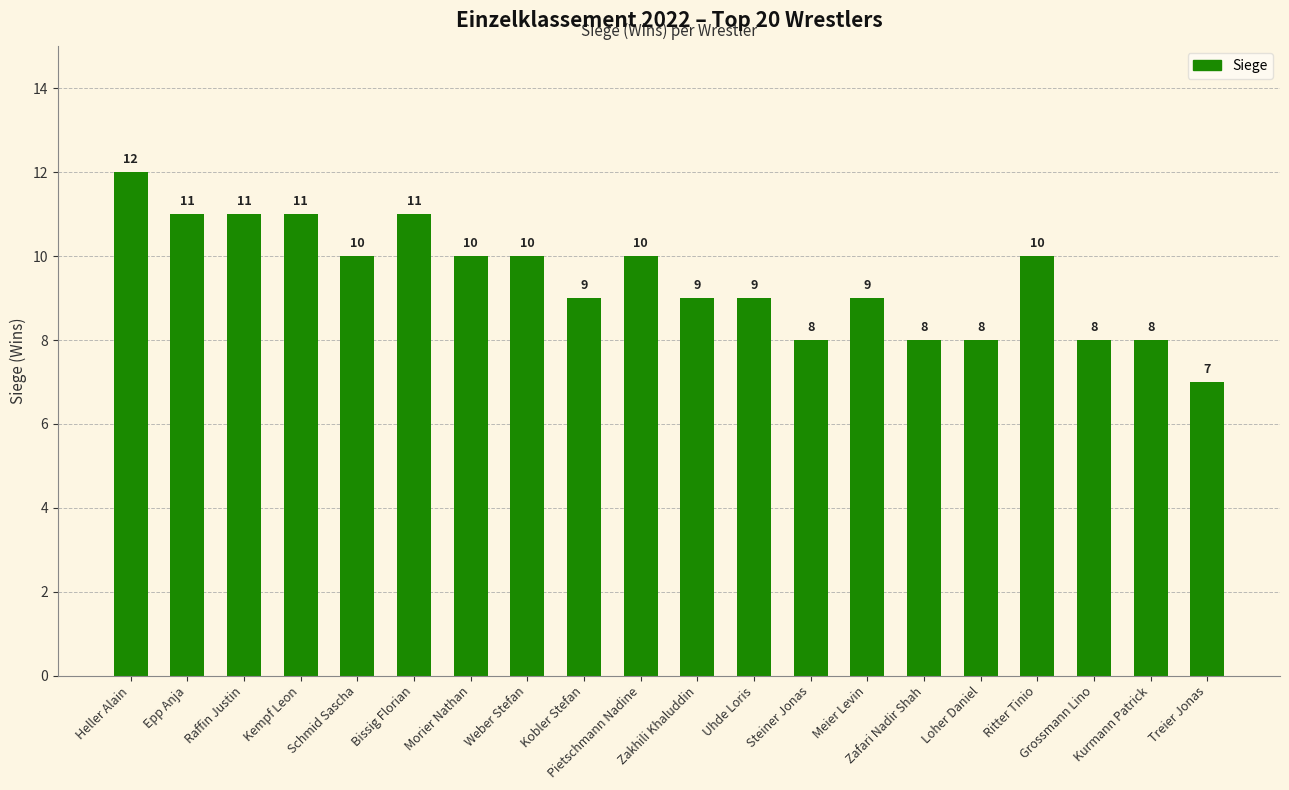

True or false: the data shows 8 at Heller Alain.

False